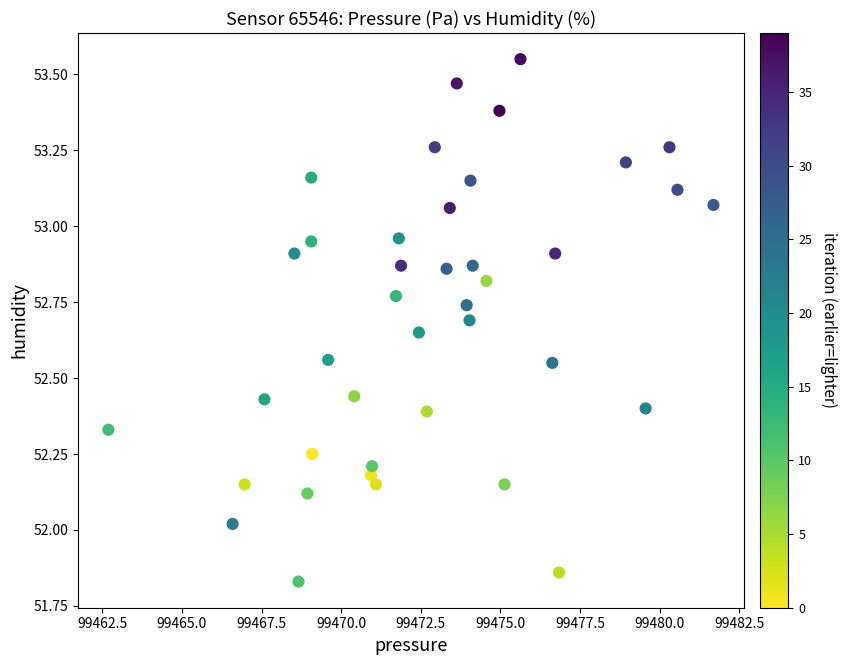

What is the range of X values (max minus min)?

19.0